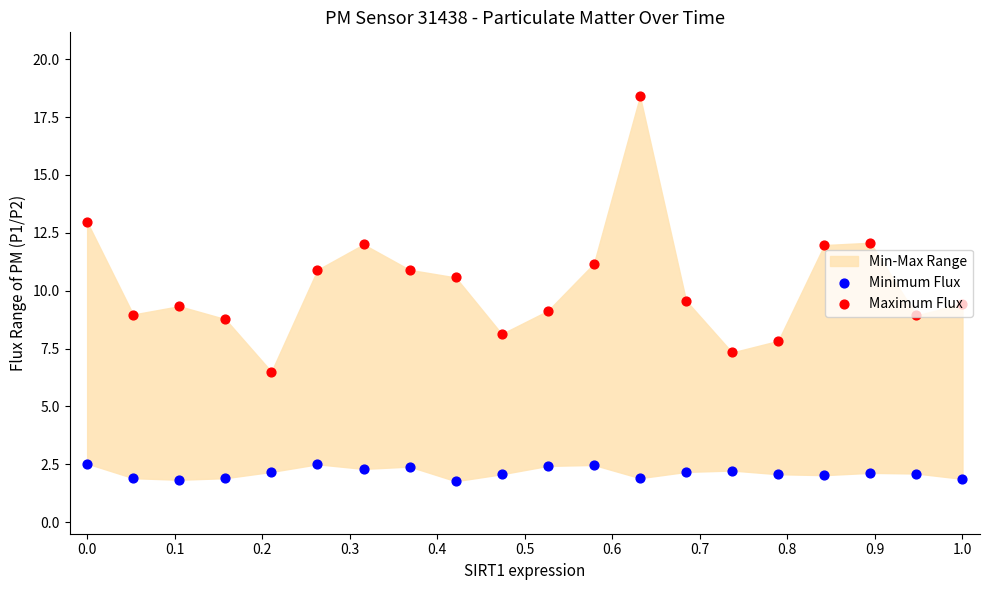

Which series contains the lowest Y value?

Minimum Flux